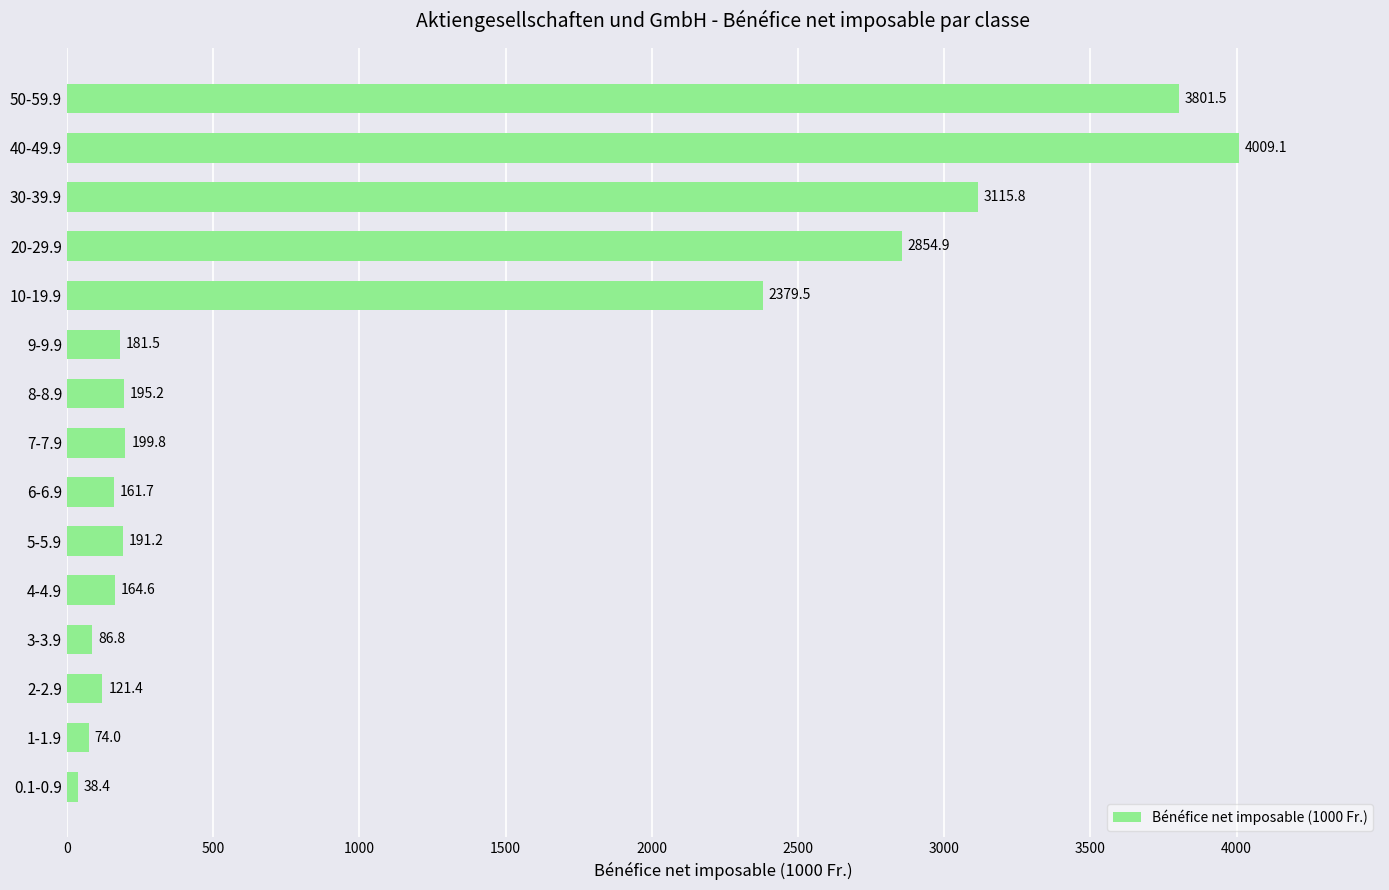

Between 30-39.9 and 40-49.9, which is larger?

40-49.9